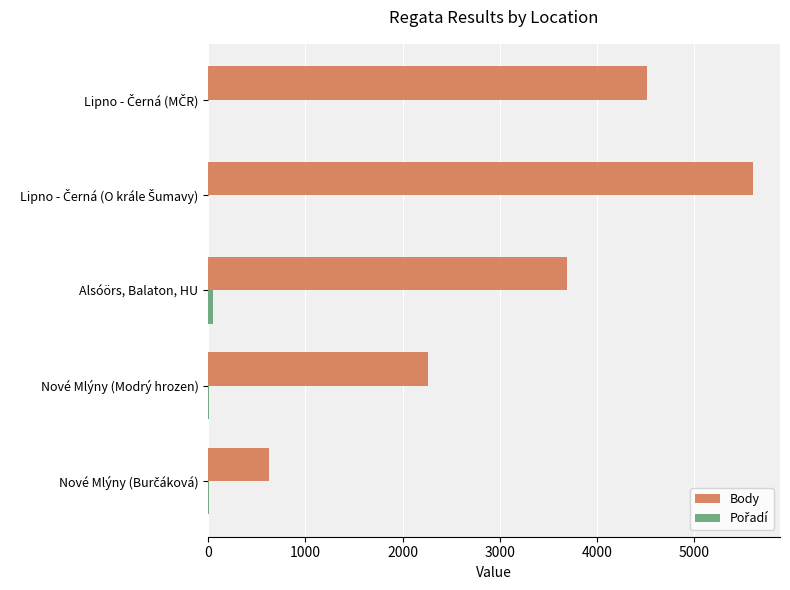

The Body series shows 2260 at Nové Mlýny (Modrý hrozen). True or false?

True